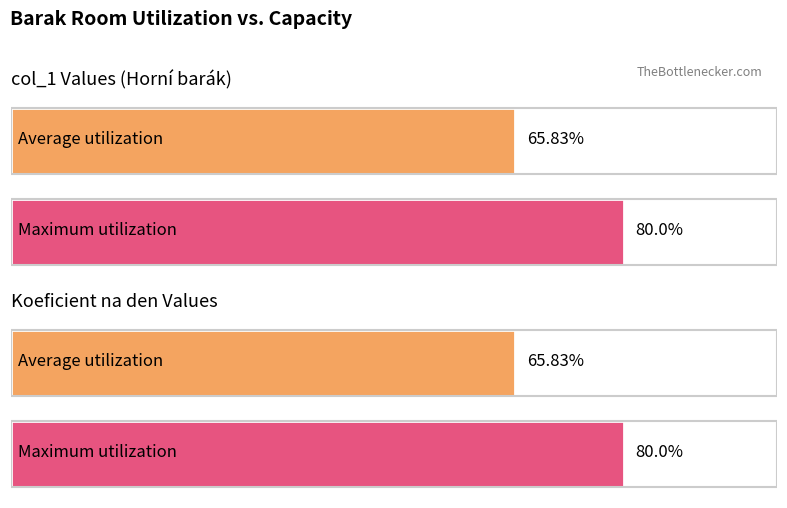

Does the chart contain stacked bars?

No